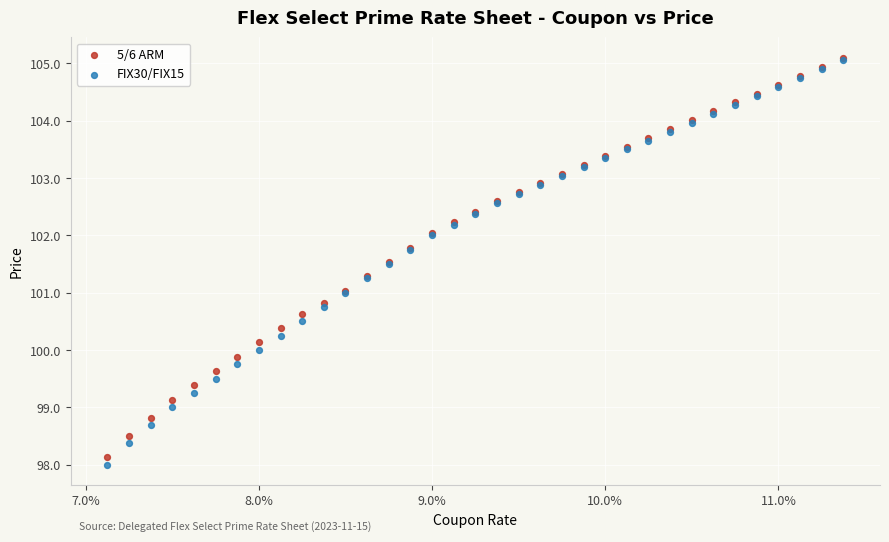

Which series contains the lowest Y value?

FIX30/FIX15